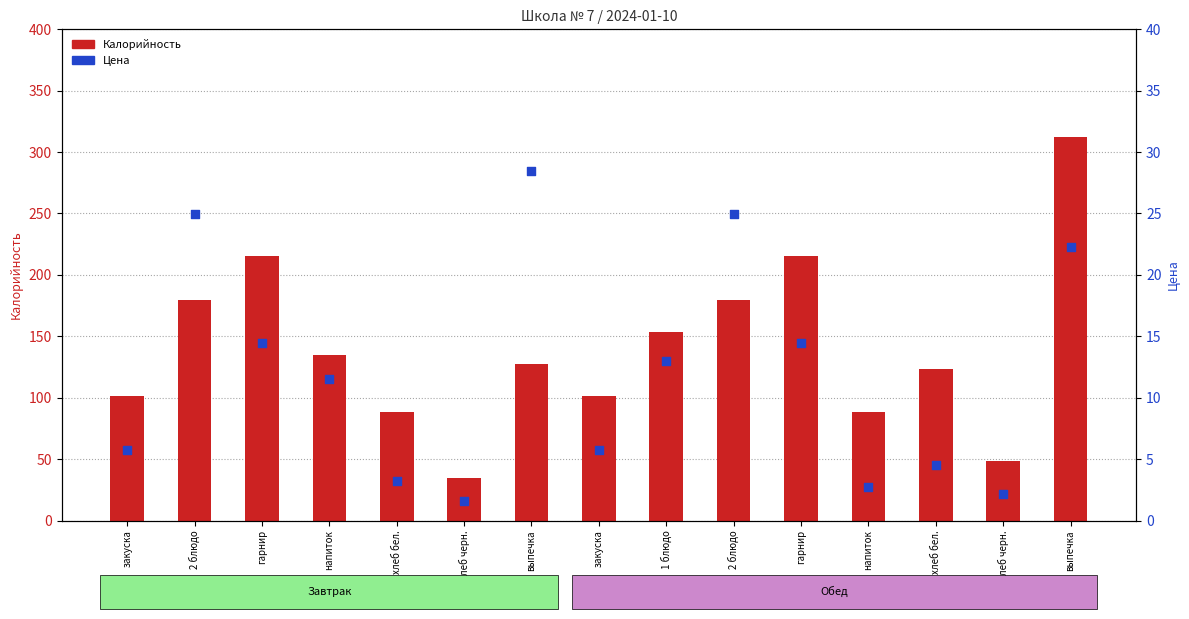

Which series contains the highest Y value?

Калорийность